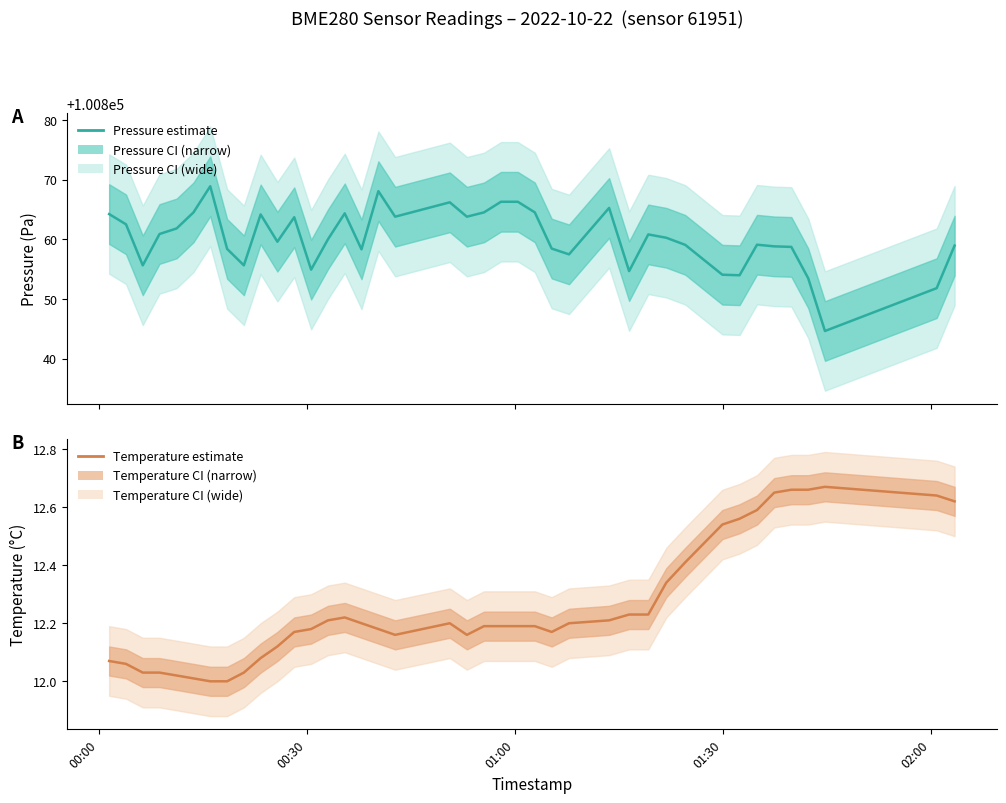

The Pressure estimate series shows 136371.7 at 39. True or false?

False